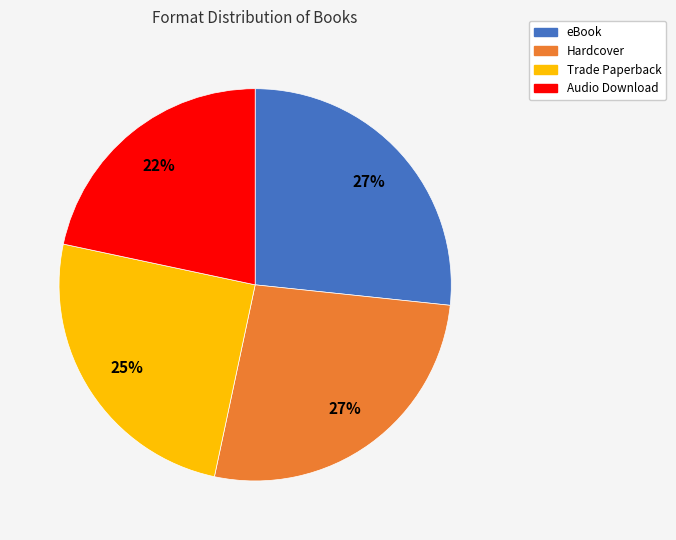

Is there a majority slice in this chart?

No